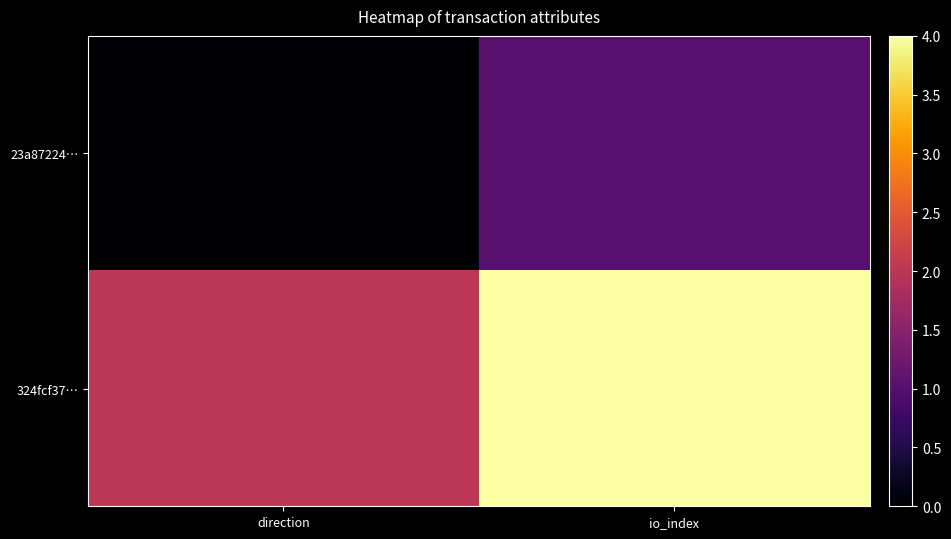

Count the number of data series in this chart.

2